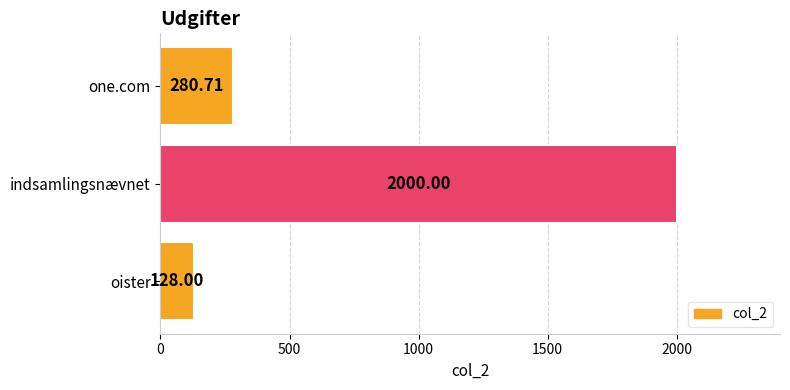

Approximately how many times larger is the value at oister compared to one.com?

0.5